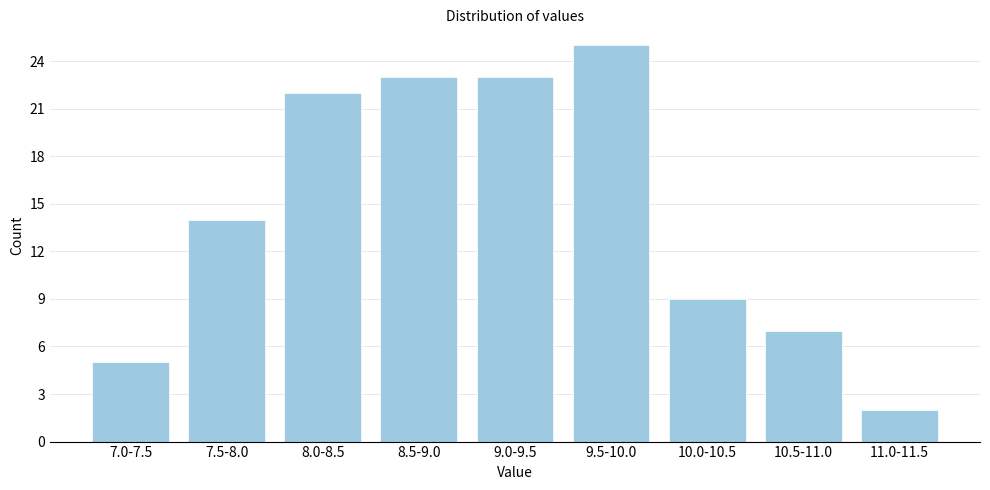

Reading right to left, transcribe all the data shown in this chart.

2	7	9	25	23	23	22	14	5